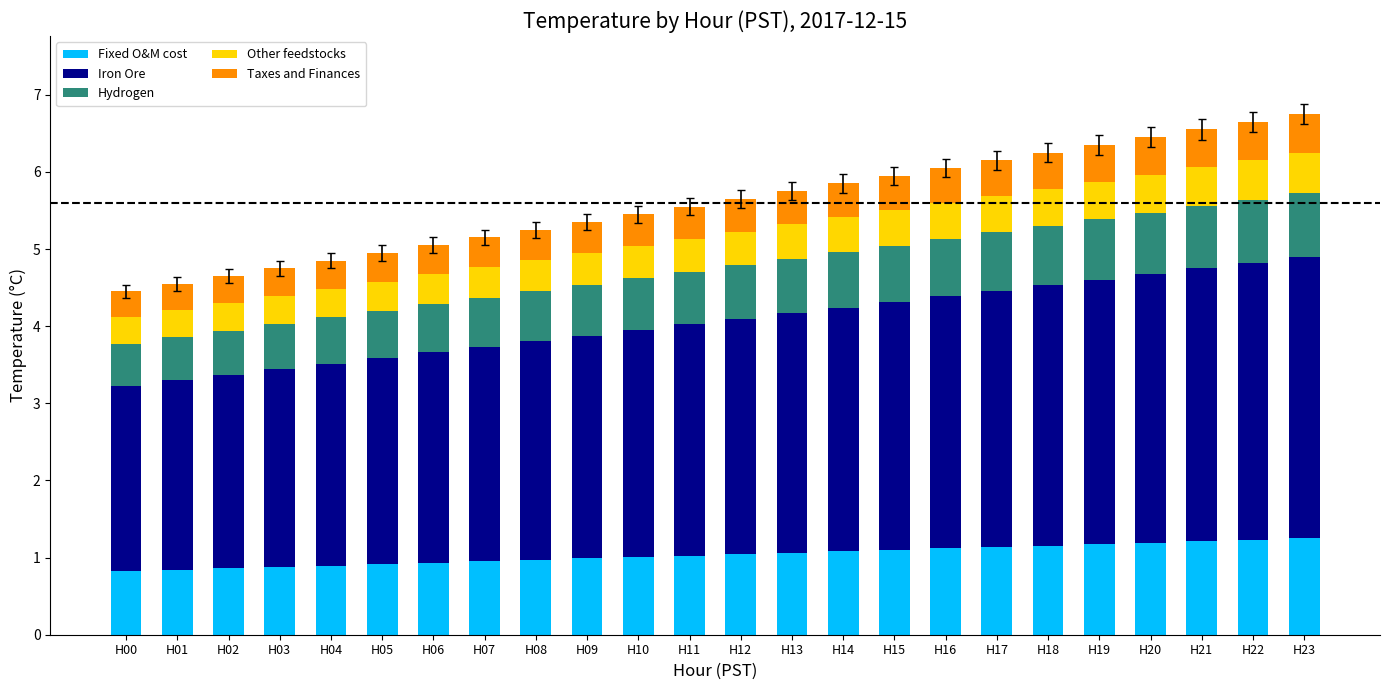

What is the difference between the maximum and minimum values in the Fixed O&M cost series?

0.4